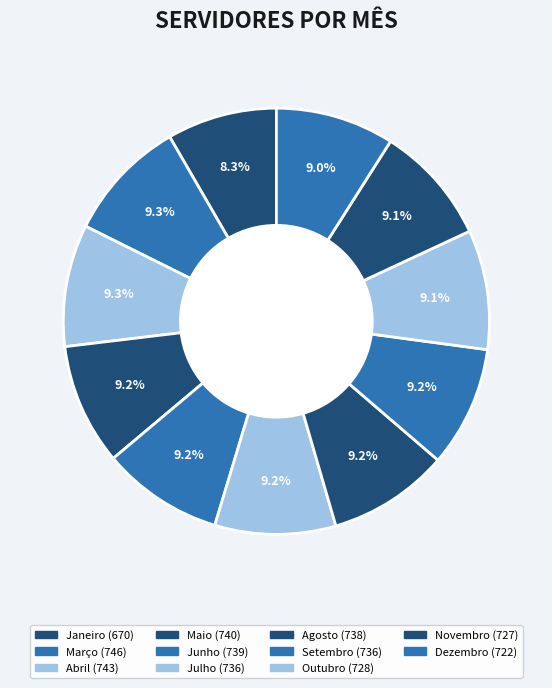

What percentage do Outubro and Maio together represent?

18.3%